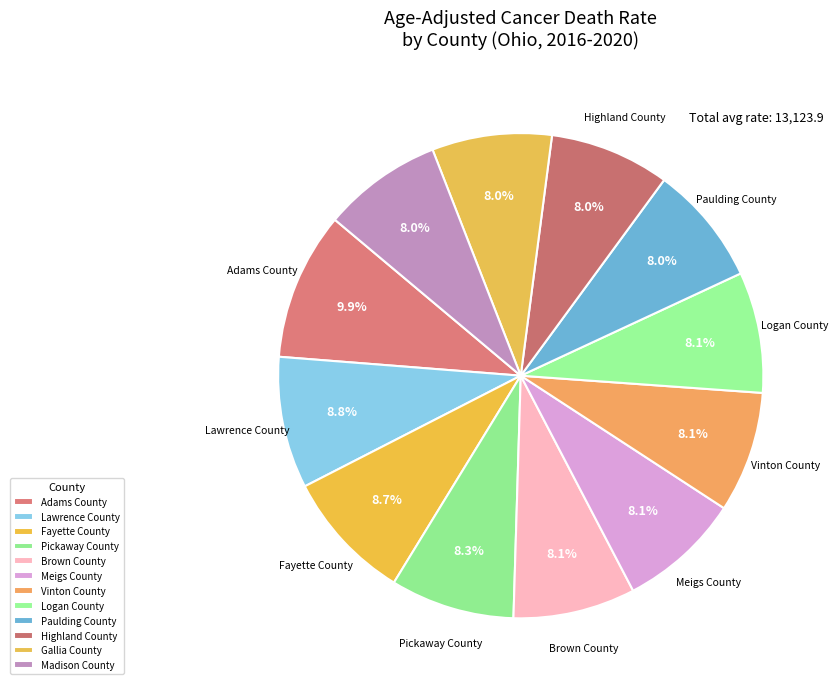

Which has a higher value, Brown County or Highland County?

Brown County